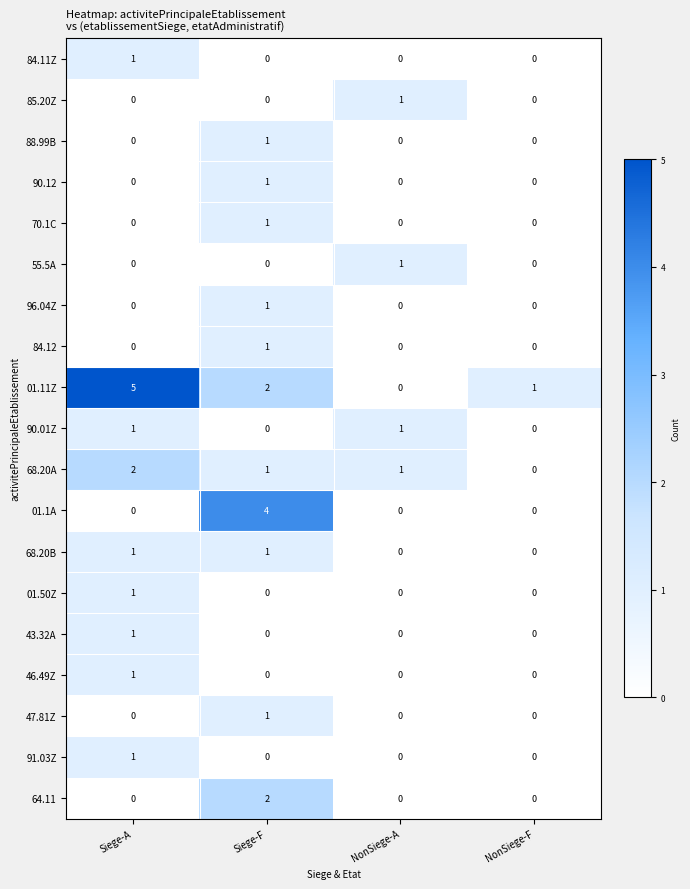

Rank the categories by 01.11Z value from lowest to highest.

NonSiege-A, NonSiege-F, Siege-F, Siege-A